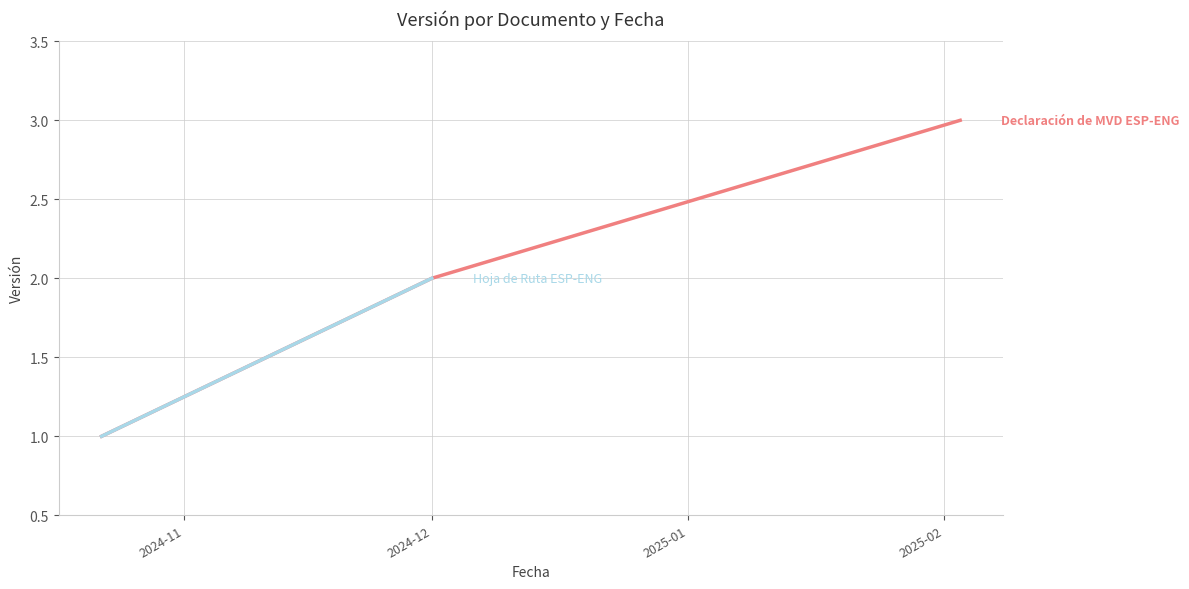

Rank the categories by value from highest to lowest.

2025-01, 2024-12, 2024-11